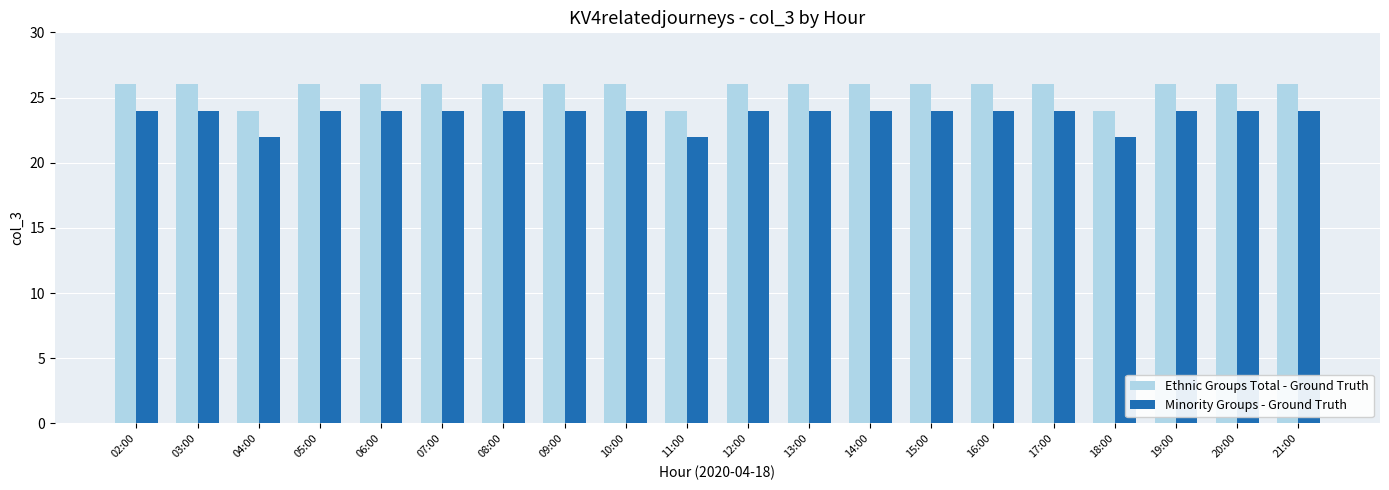

What is the average value of the Minority Groups - Ground Truth series?

24